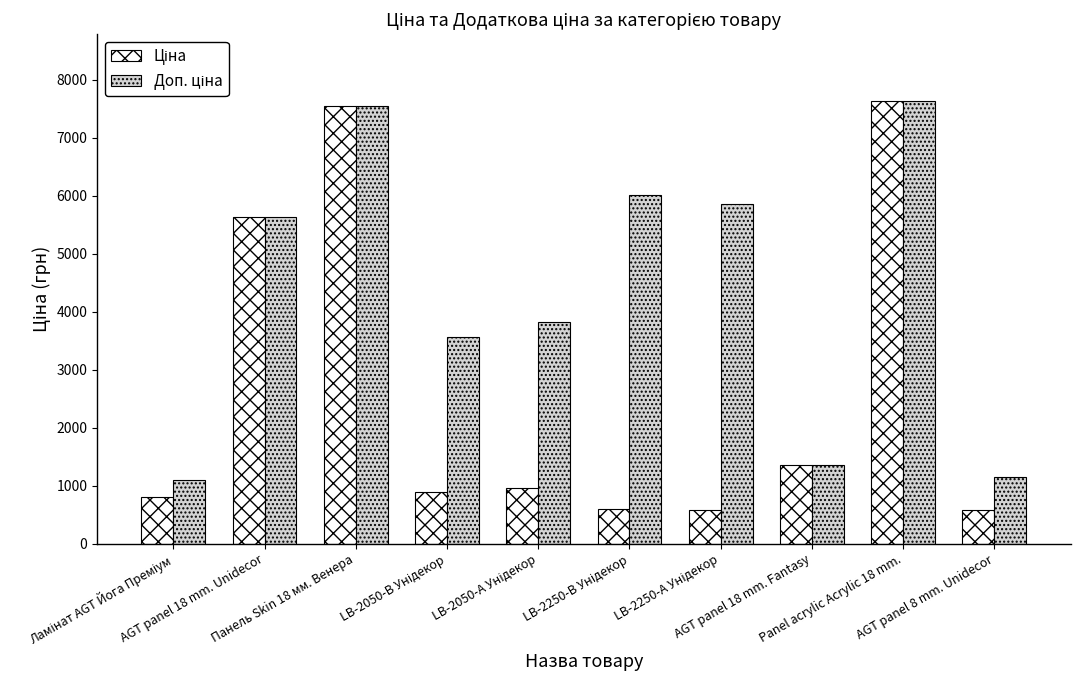

What is the greatest value displayed?

7641.9